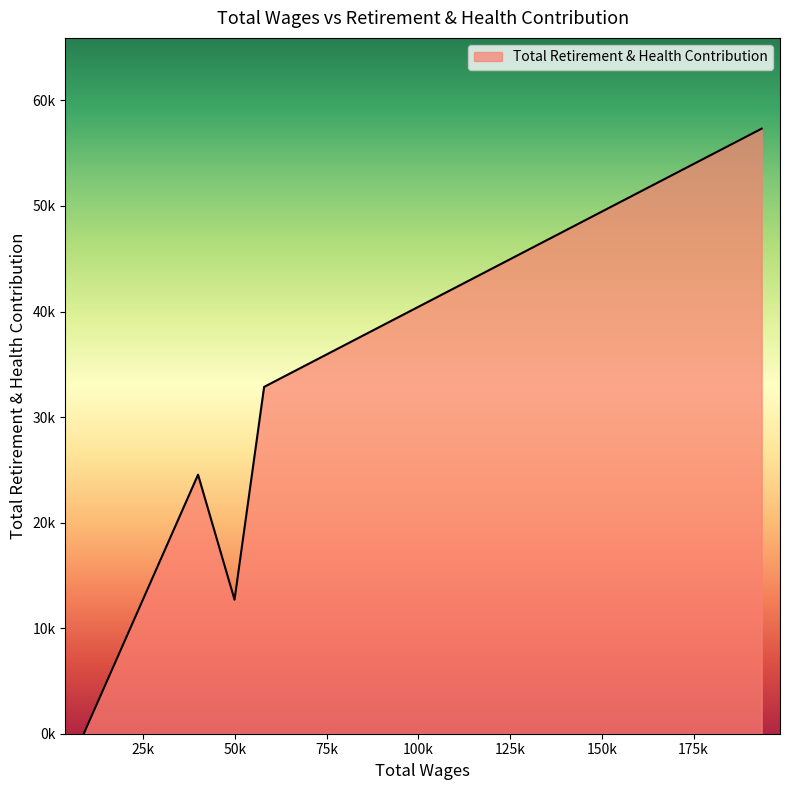

Does the chart have visible grid lines?

No